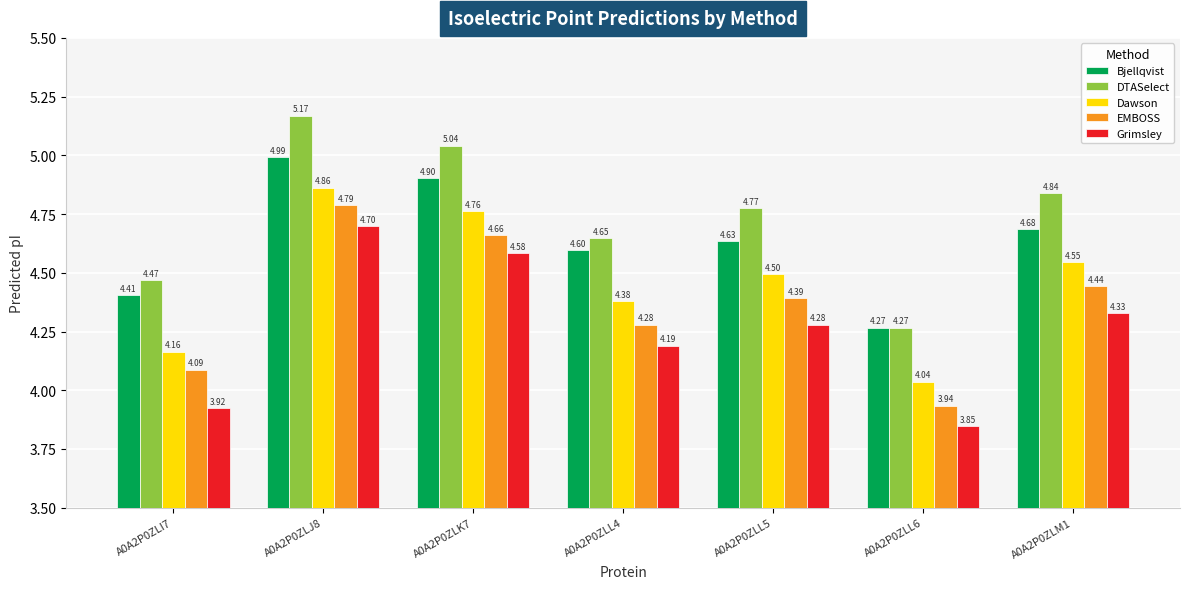

At which label does EMBOSS reach its minimum?

A0A2P0ZLL6